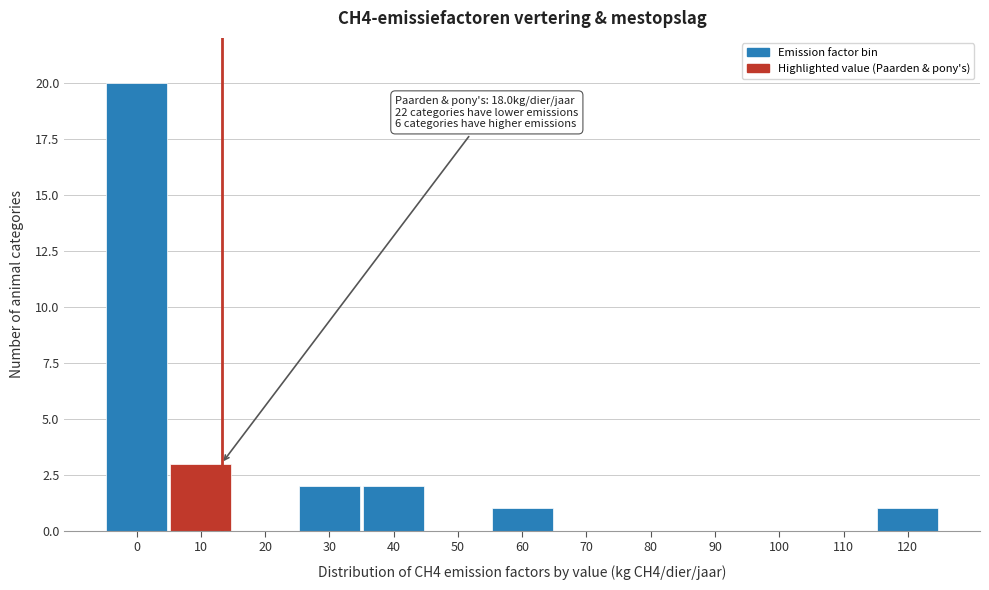

Reading left to right, what are all the values shown in this chart?

0=20	10=3	20=0	30=2	40=2	50=0	60=1	70=0	80=0	90=0	100=0	110=0	120=1